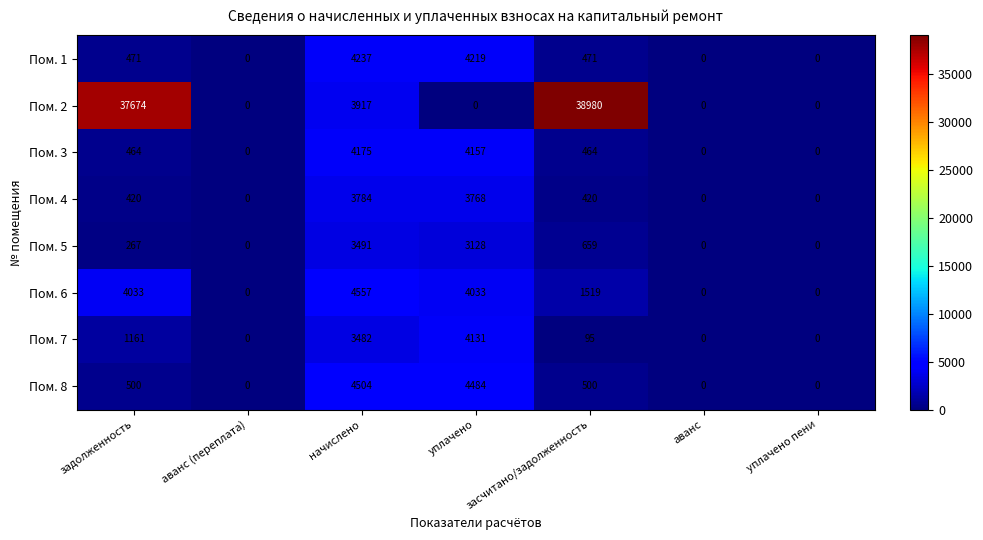

What is the spread (max minus min) of values at засчитано/задолженность?

38885